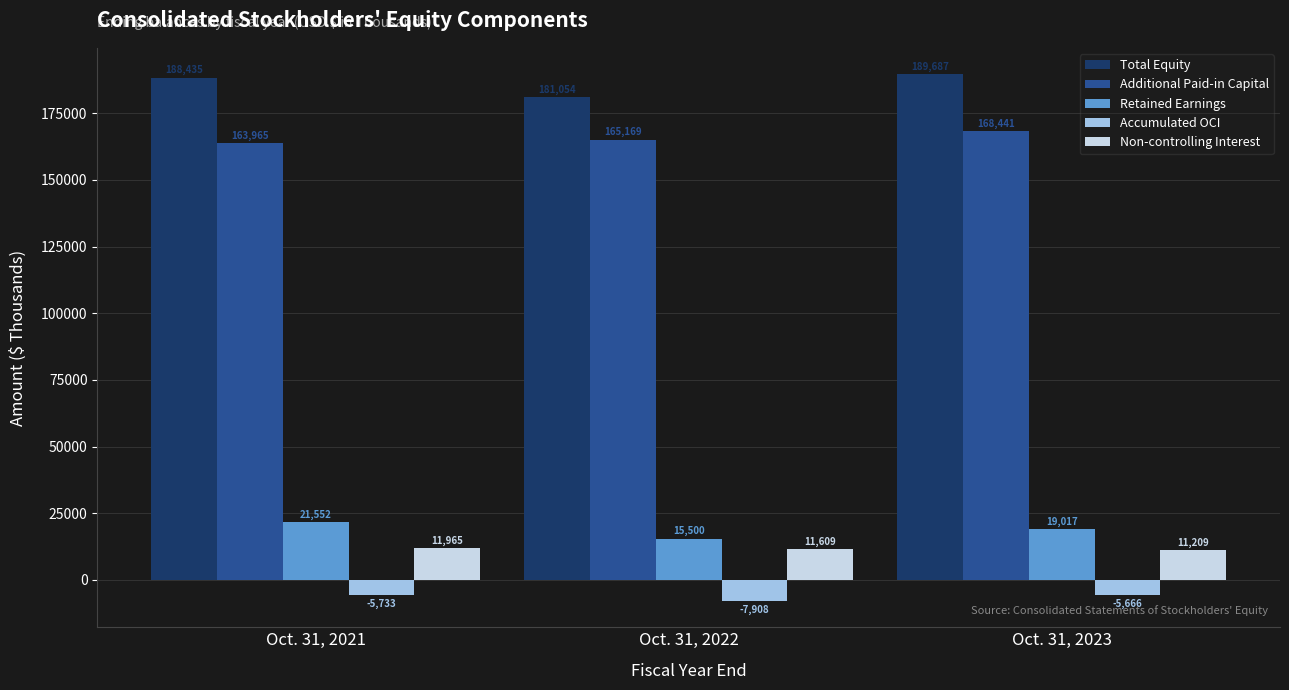

Is it true that Total Equity equals 181054 at Oct. 31, 2022?

True